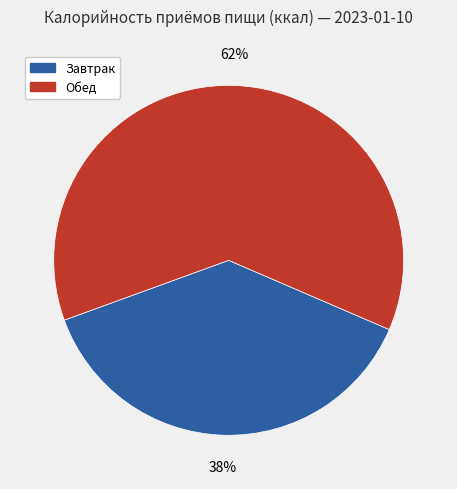

Is it true that Обед is 69% of the pie?

False